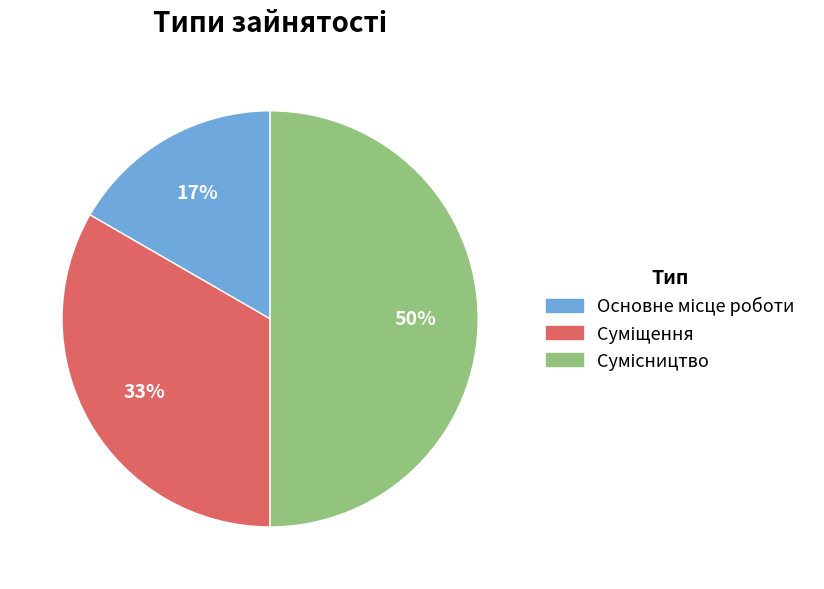

To the nearest percent, what is the difference between the largest and smallest slice percentages?

33%